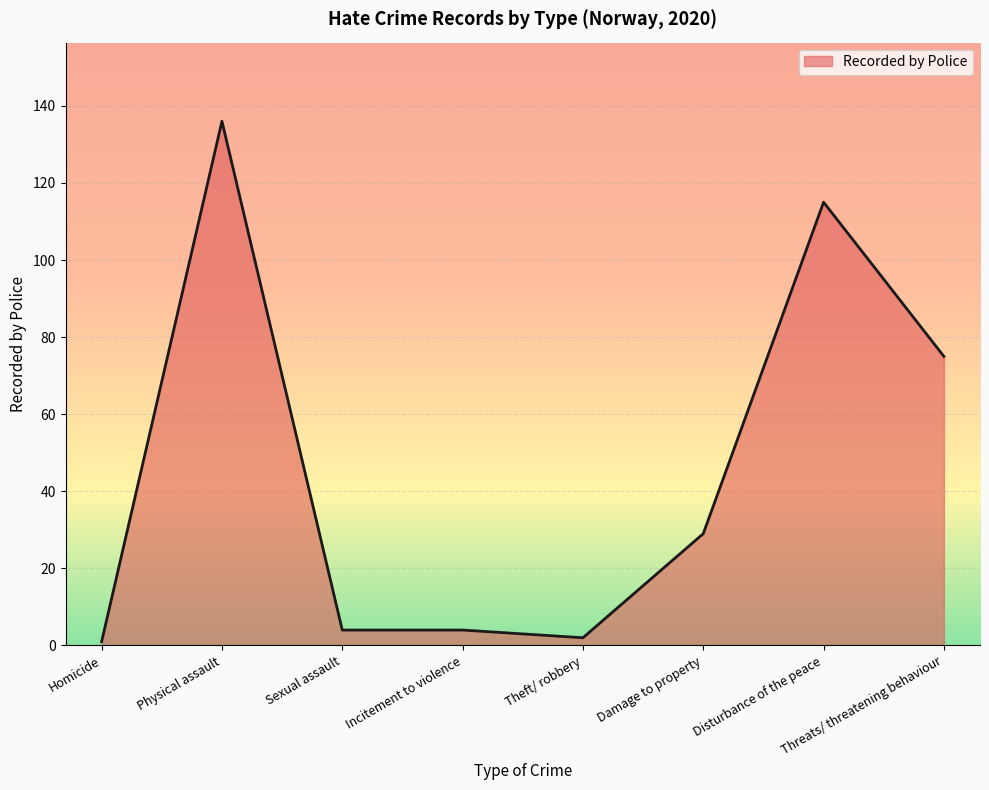

What is the smallest value displayed?

1